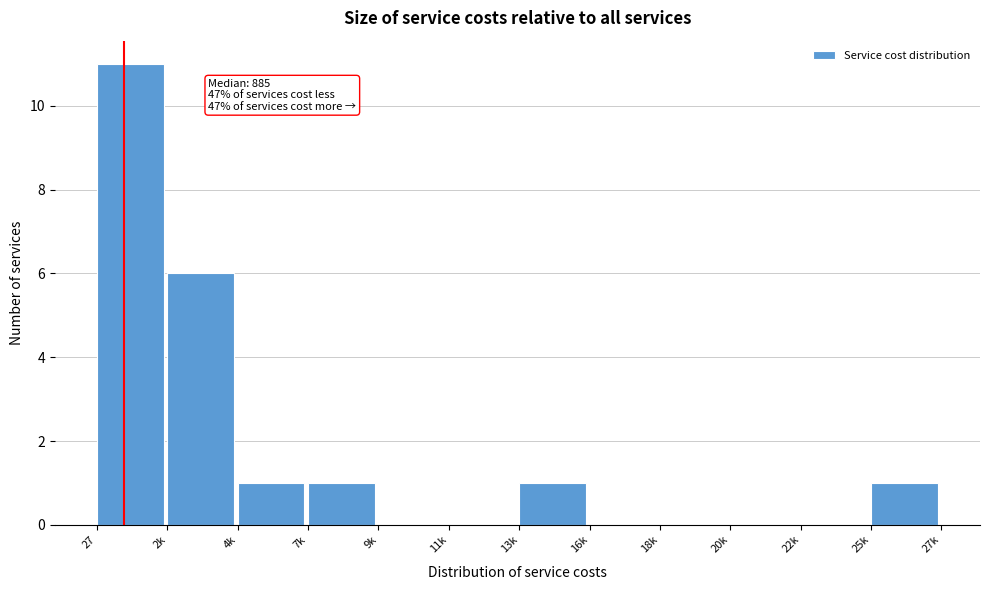

Reading right to left, extract all data points from this chart.

25k=1	22k=0	20k=0	18k=0	16k=0	13k=1	11k=0	9k=0	7k=1	4k=1	2k=6	27=11